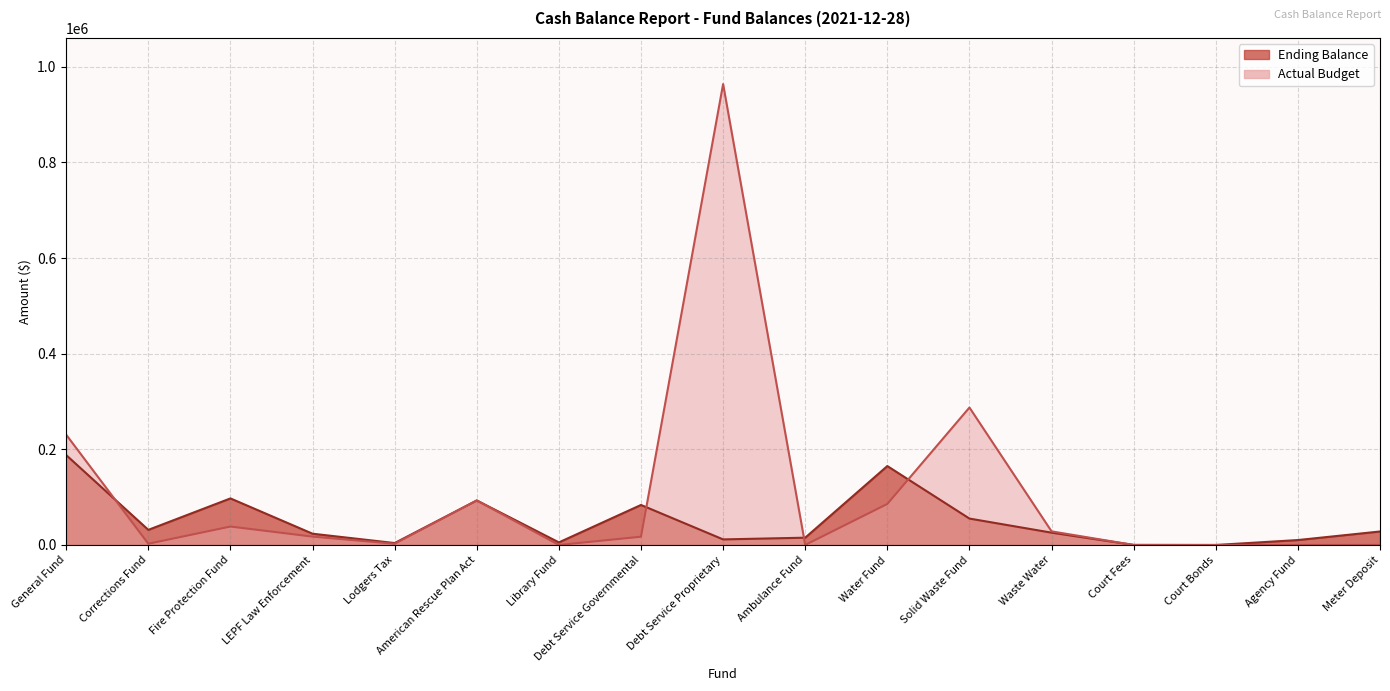

In Actual Budget, how many points are higher than both neighbors (excluding endpoints)?

4